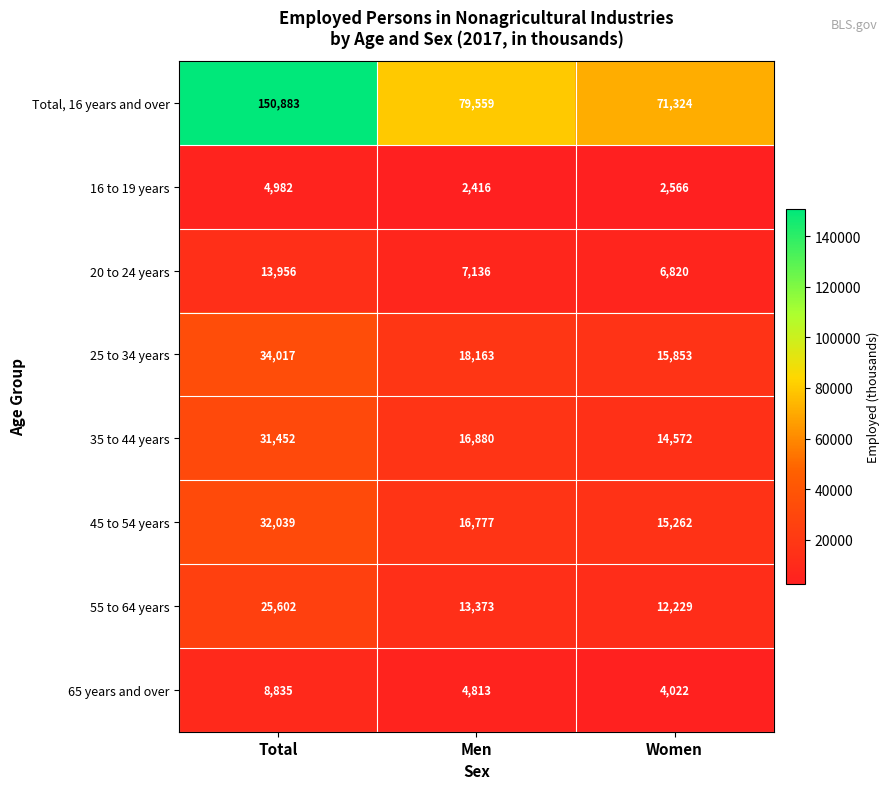

What is the approximate value of Total, 16 years and over at Total, to the nearest 100?

150900